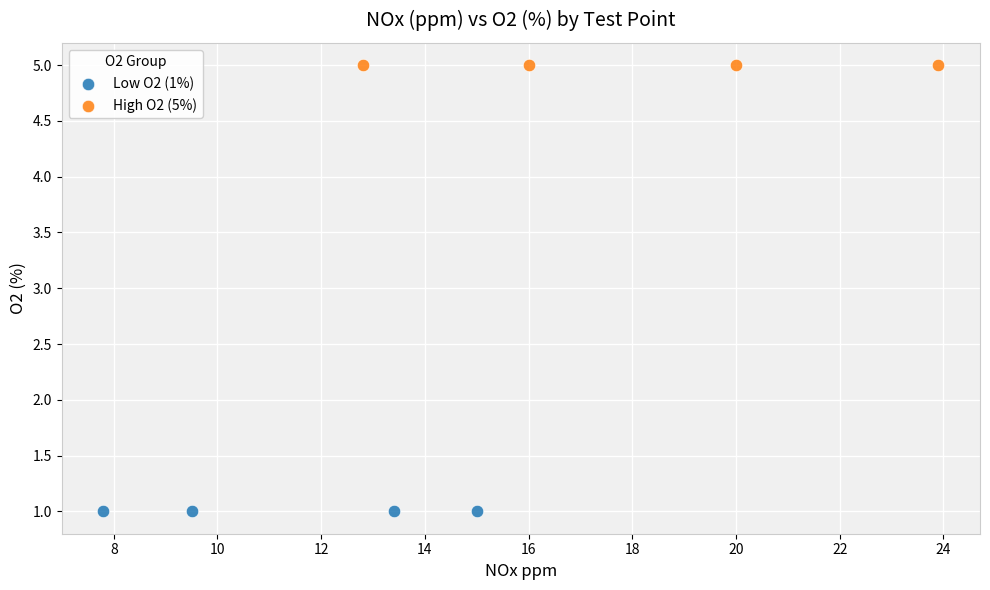

Which series contains the lowest Y value?

Low O2 (1%)